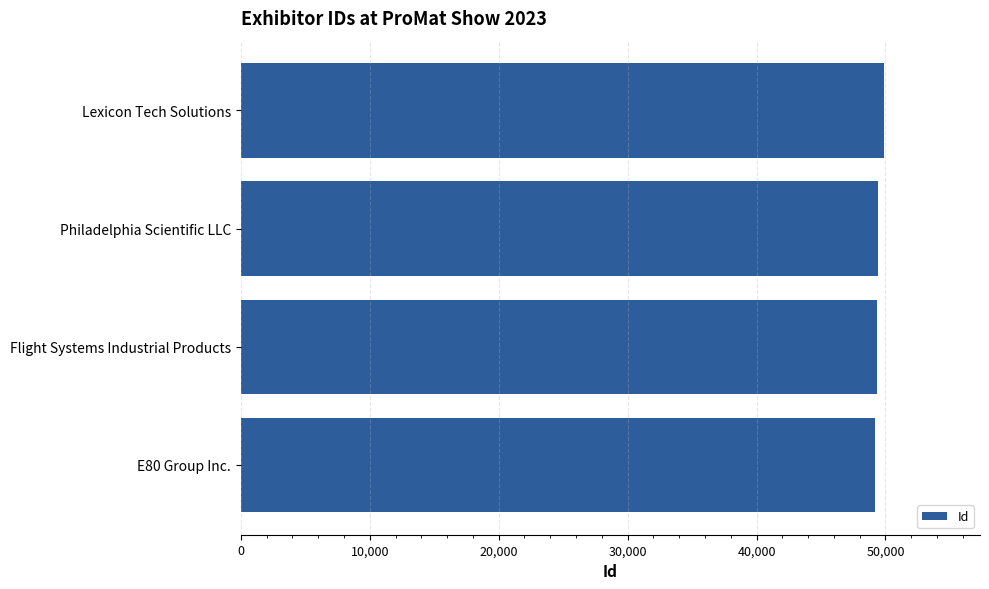

Count the values in the range 49383 to 49858.

3